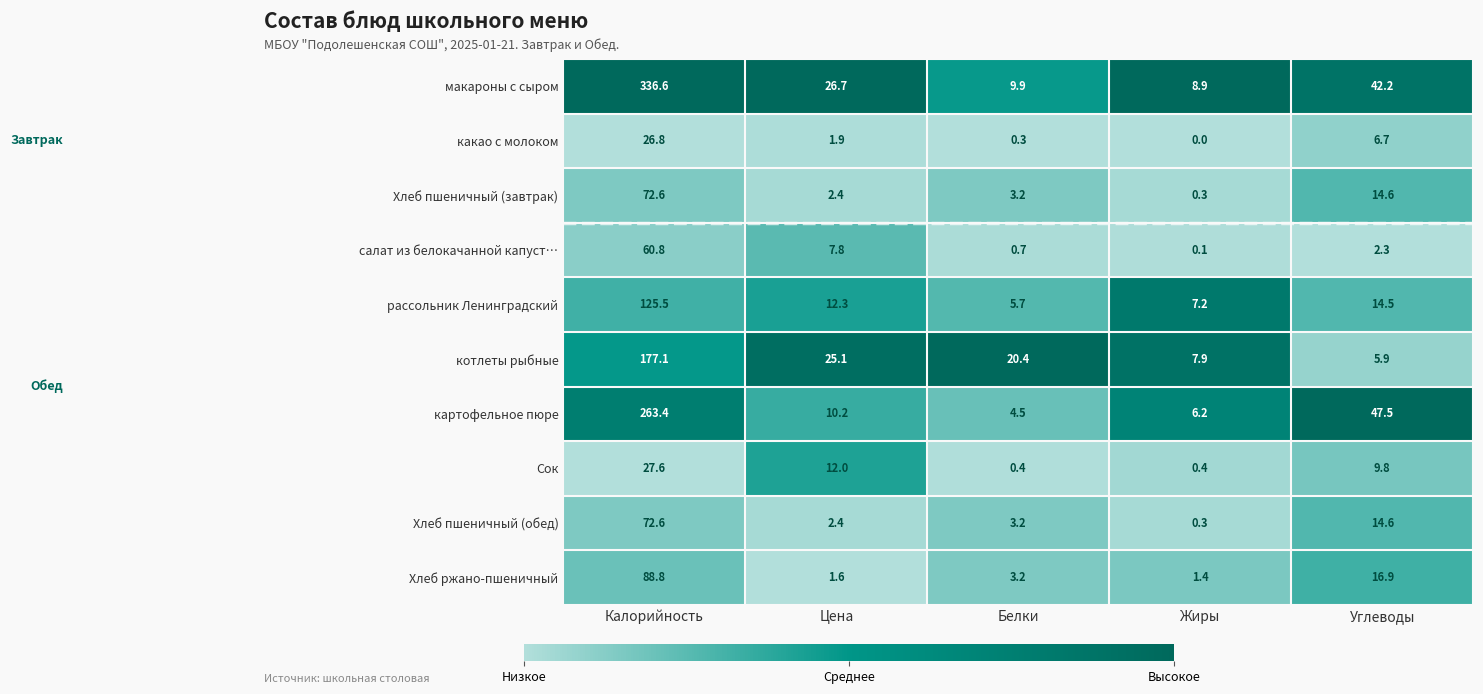

Which series has the widest spread of values?

макароны с сыром